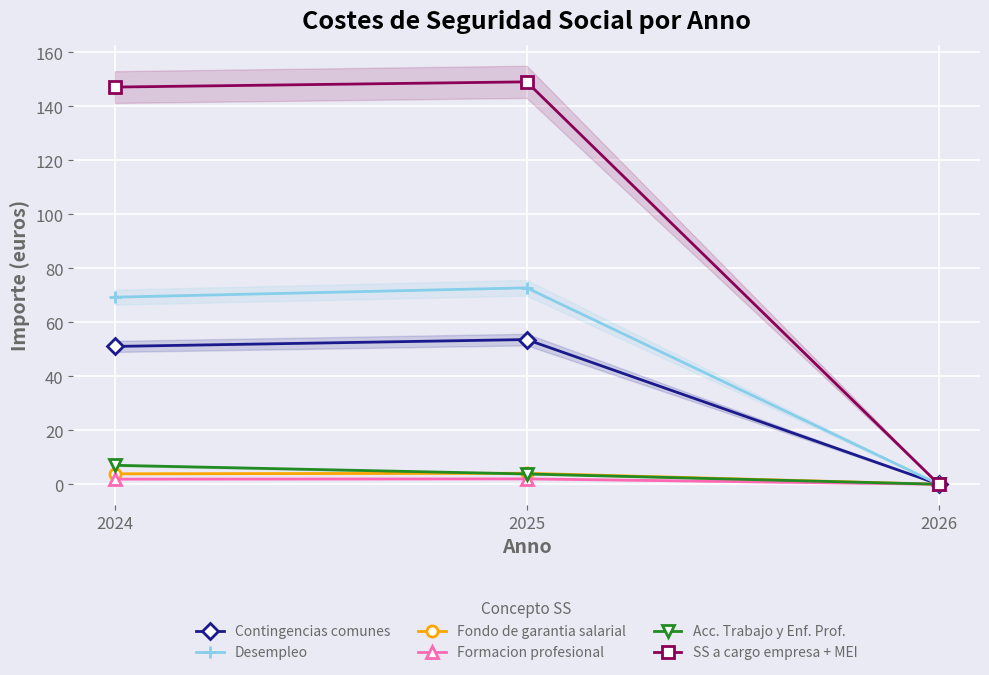

What are all the series names shown in the legend?

Contingencias comunes, Desempleo, Fondo de garantia salarial, Formacion profesional, Acc. Trabajo y Enf. Prof., SS a cargo empresa + MEI